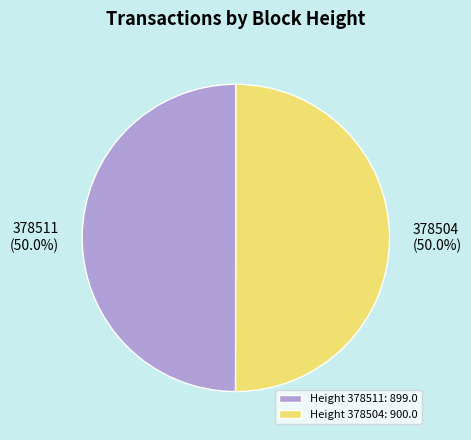

How many slices are in this pie chart?

2